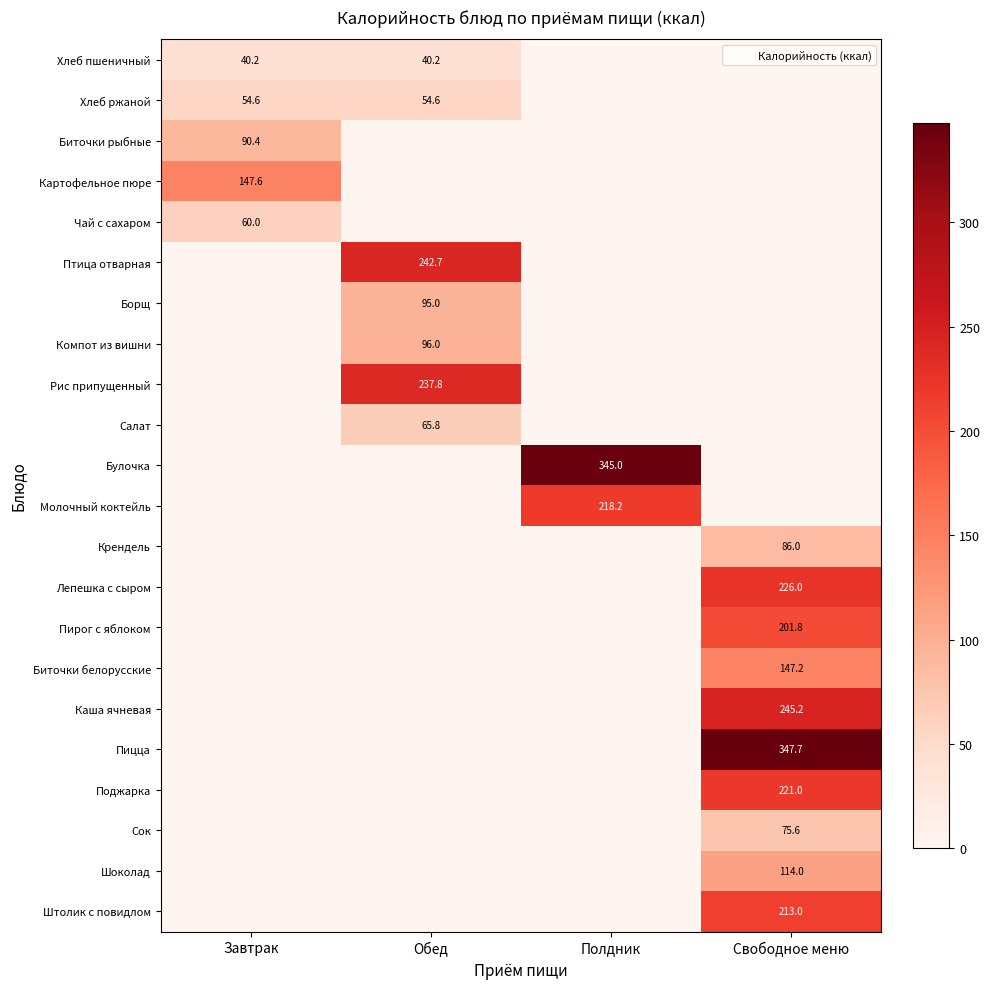

How many values in Каша ячневая are above zero?

1